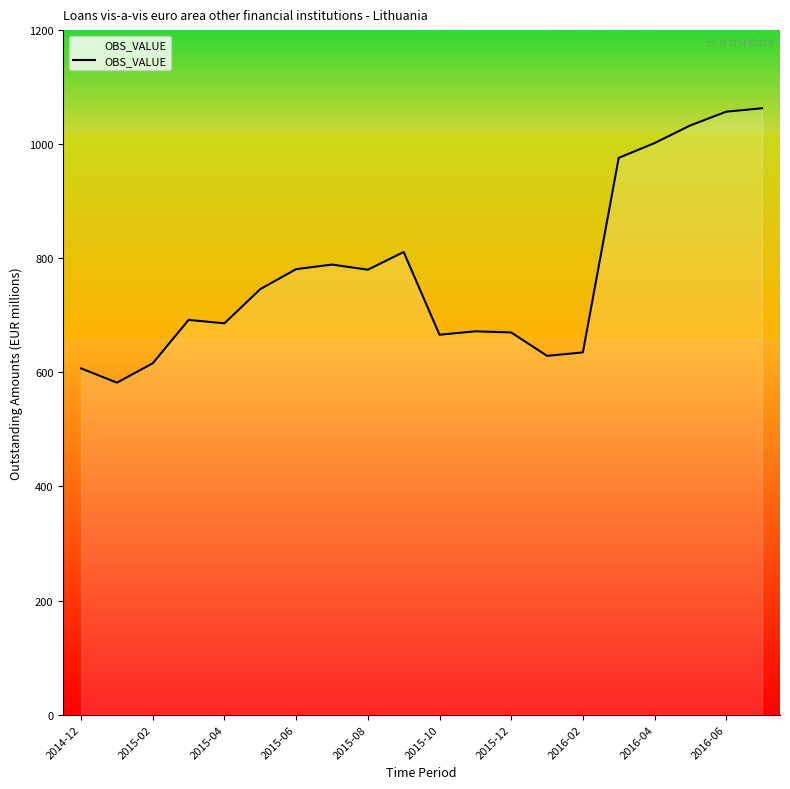

What is the maximum value shown in the chart?

1063